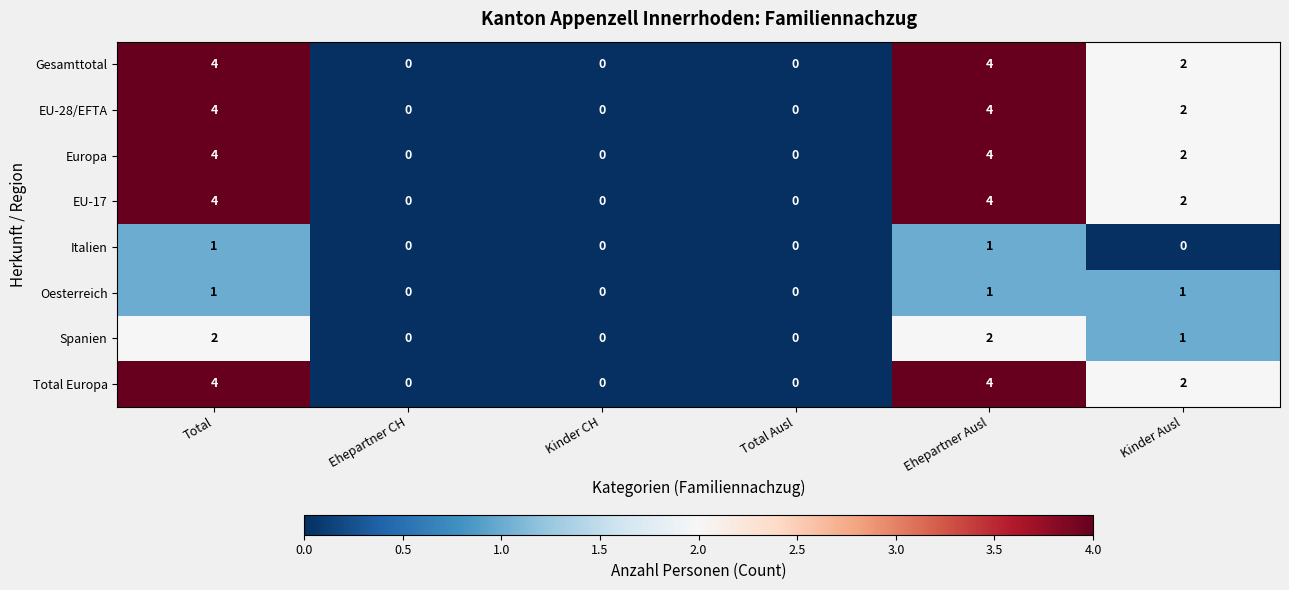

Is it true that Spanien equals 3 at Total?

False